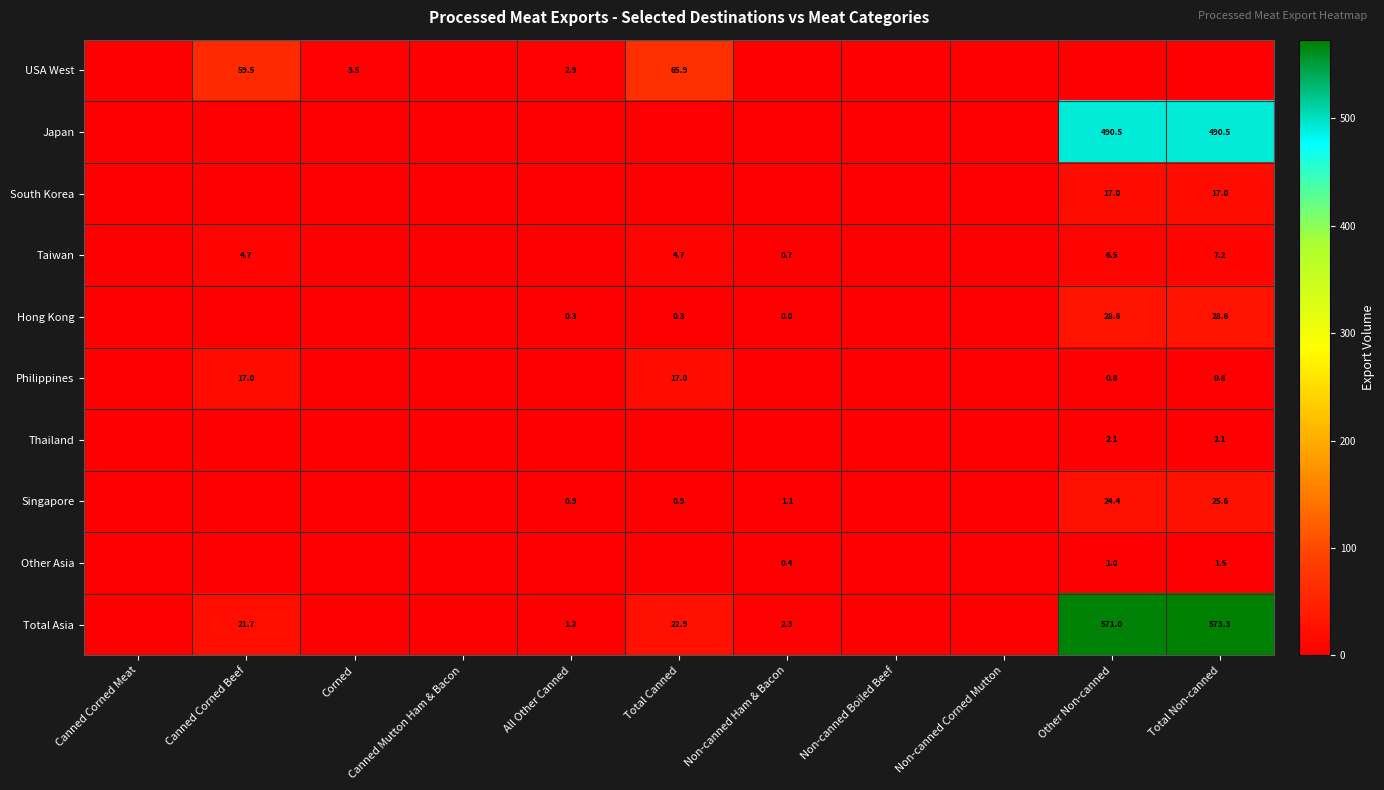

Which label corresponds to the smallest value in the chart?

Canned Corned Meat